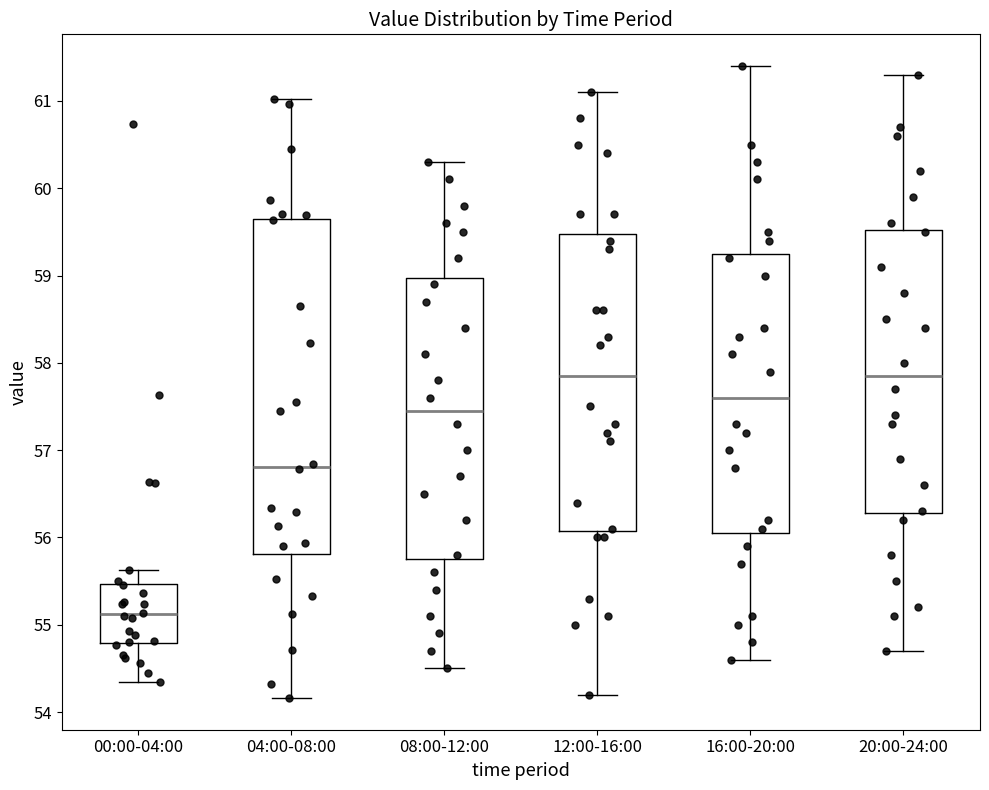

Reading left to right, transcribe this box plot: for each box, give where its median line is, the range the box spans, and where its two whiskers end, as read against the y-axis. The values are not printed on the chart, so give them approximately, as read against the axis.

00:00-04:00: median 55.1, box 54.8 to 55.5, whiskers 54.3 to 55.6
04:00-08:00: median 56.8, box 55.8 to 59.6, whiskers 54.2 to 61.0
08:00-12:00: median 57.5, box 55.8 to 59.0, whiskers 54.5 to 60.3
12:00-16:00: median 57.9, box 56.1 to 59.5, whiskers 54.2 to 61.1
16:00-20:00: median 57.6, box 56.1 to 59.3, whiskers 54.6 to 61.4
20:00-24:00: median 57.9, box 56.3 to 59.5, whiskers 54.7 to 61.3